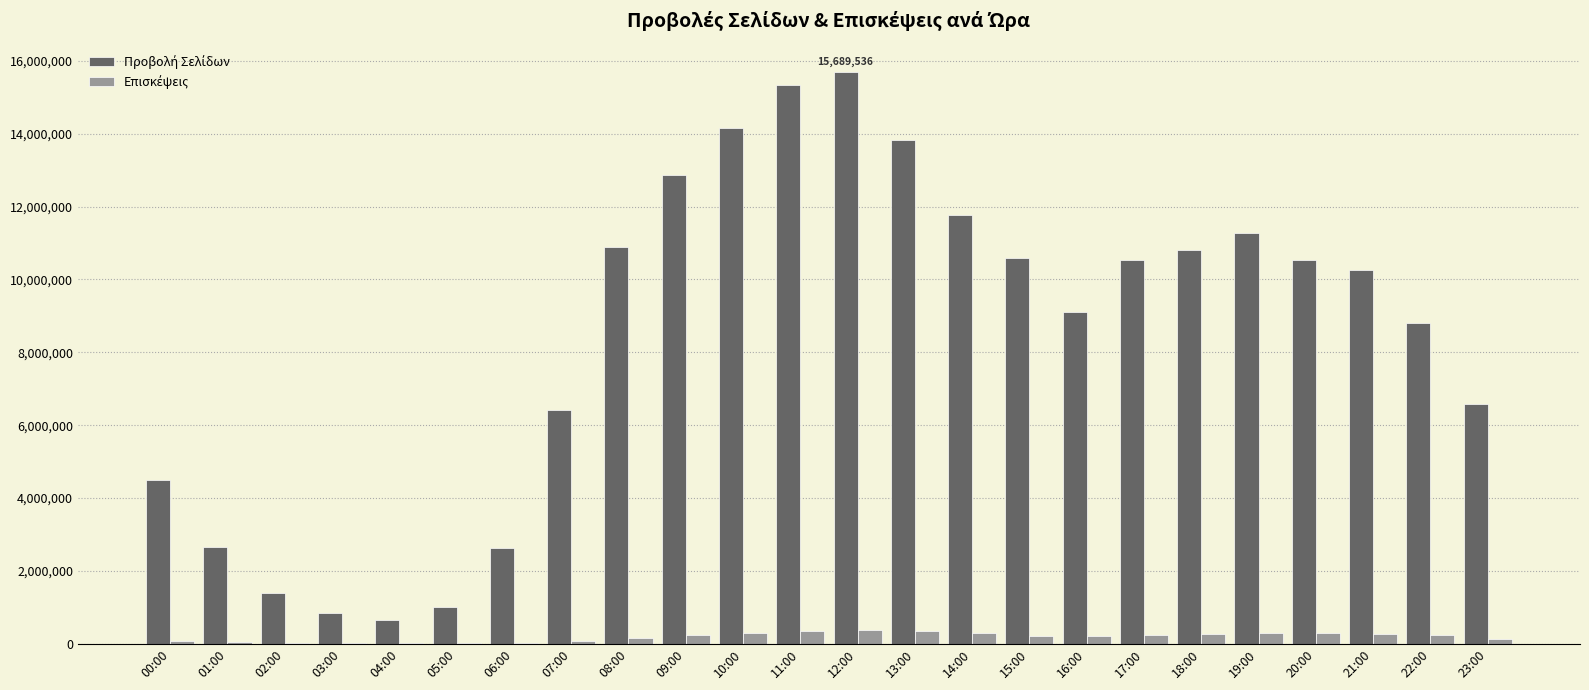

What is the maximum value shown in the chart?

15689536